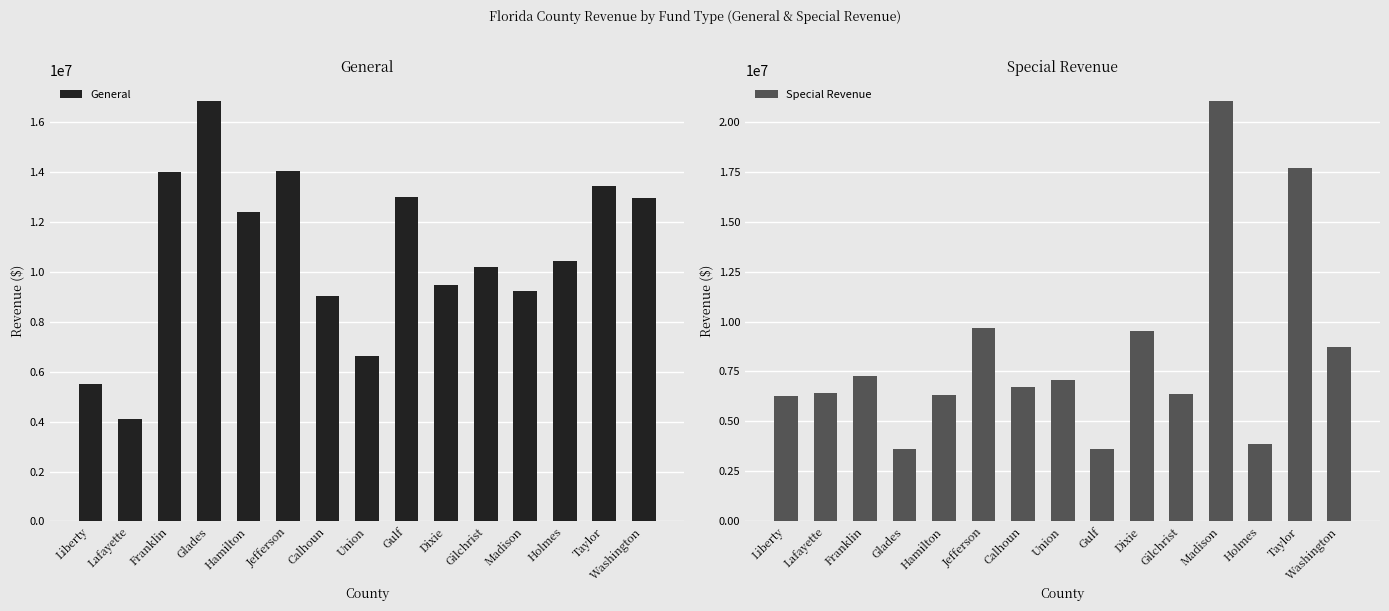

What are all the series names shown in the legend?

General, Special Revenue